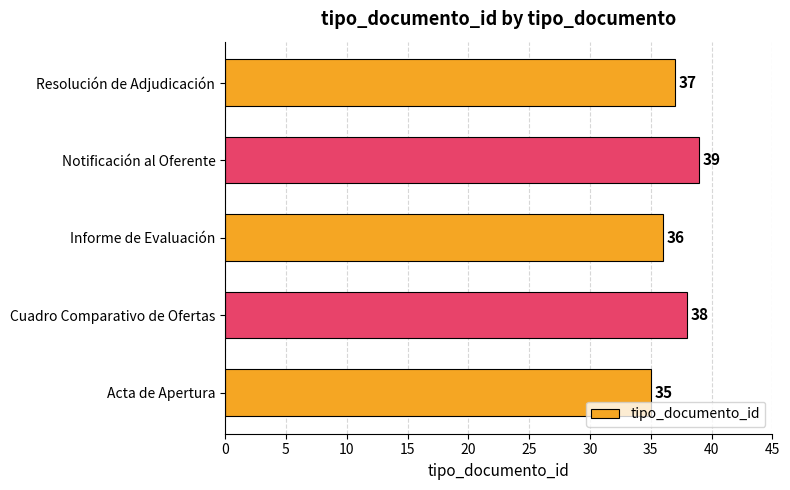

What is the sum of all values?

185